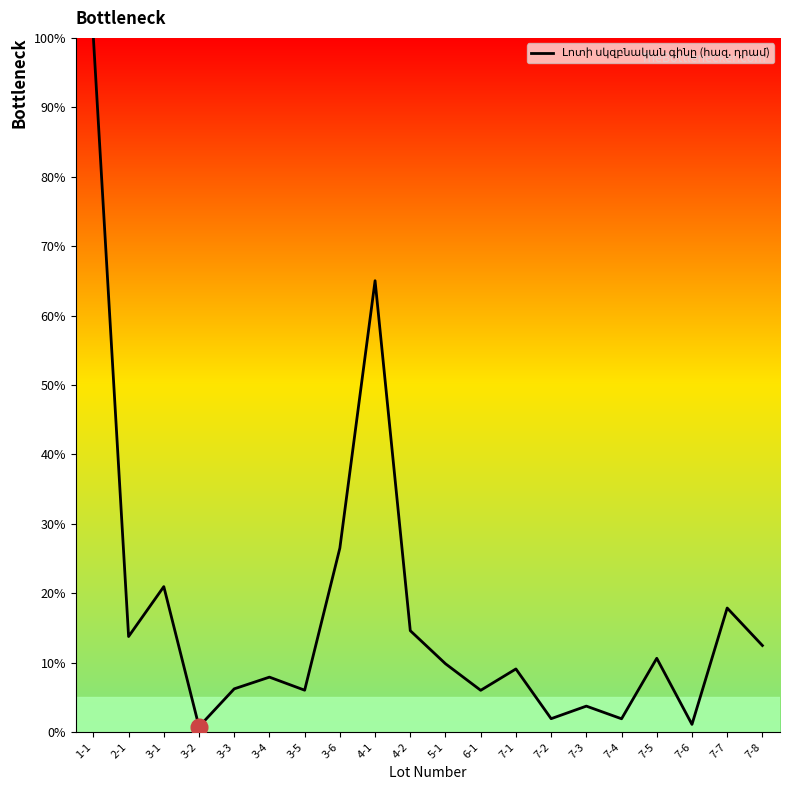

Where is the data nearest to the value 50?

4-1